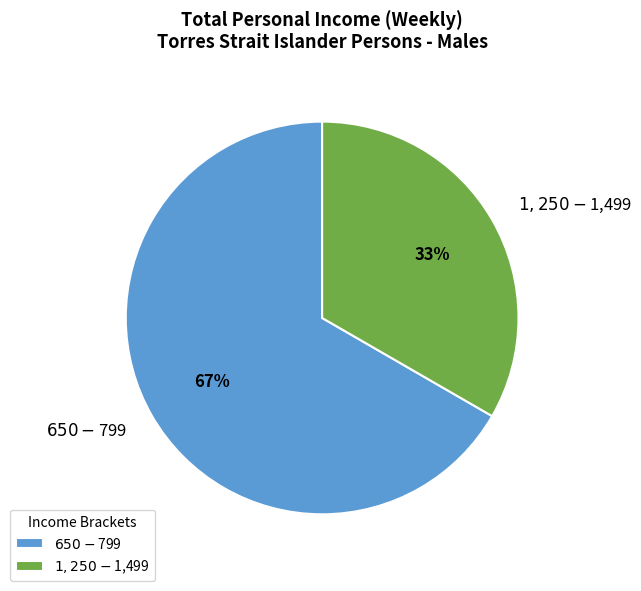

Rank the categories by value from highest to lowest.

$650-$799, $1,250-$1,499